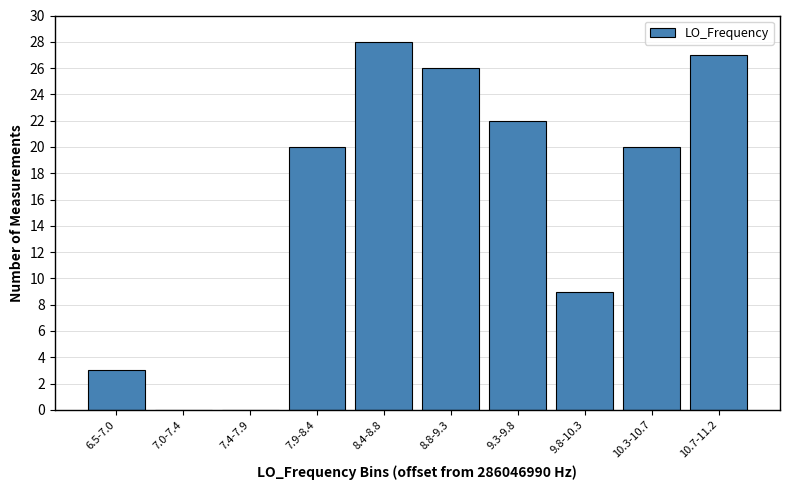

Reading left to right, extract all data points from this chart.

6.5-7.0=3	7.0-7.4=0	7.4-7.9=0	7.9-8.4=20	8.4-8.8=28	8.8-9.3=26	9.3-9.8=22	9.8-10.3=9	10.3-10.7=20	10.7-11.2=27